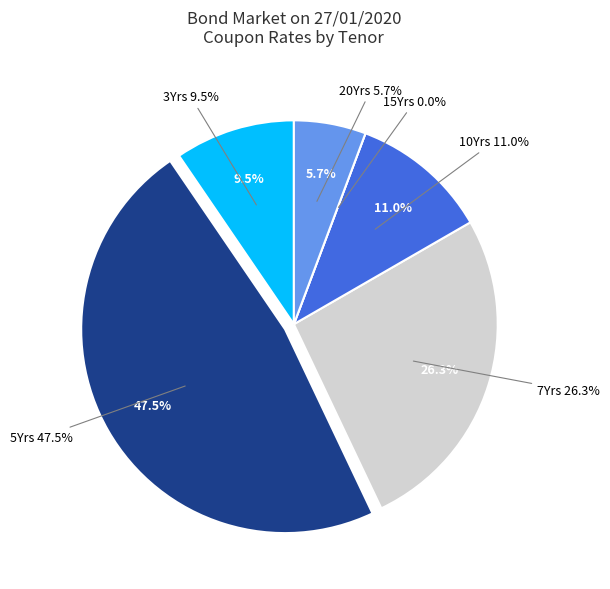

Between FXD4/2018/3Yrs and FXD2/2017/7Yrs, which is larger?

FXD2/2017/7Yrs